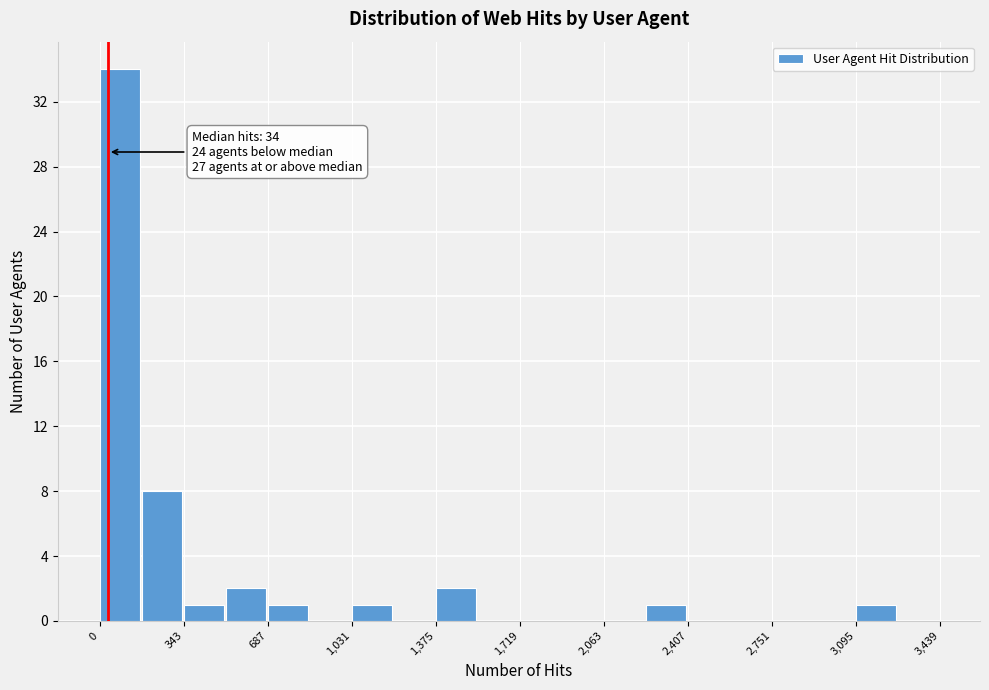

Around what value on the x-axis is the tallest bar? Give the approximate position of its centre, as read against the axis.

100